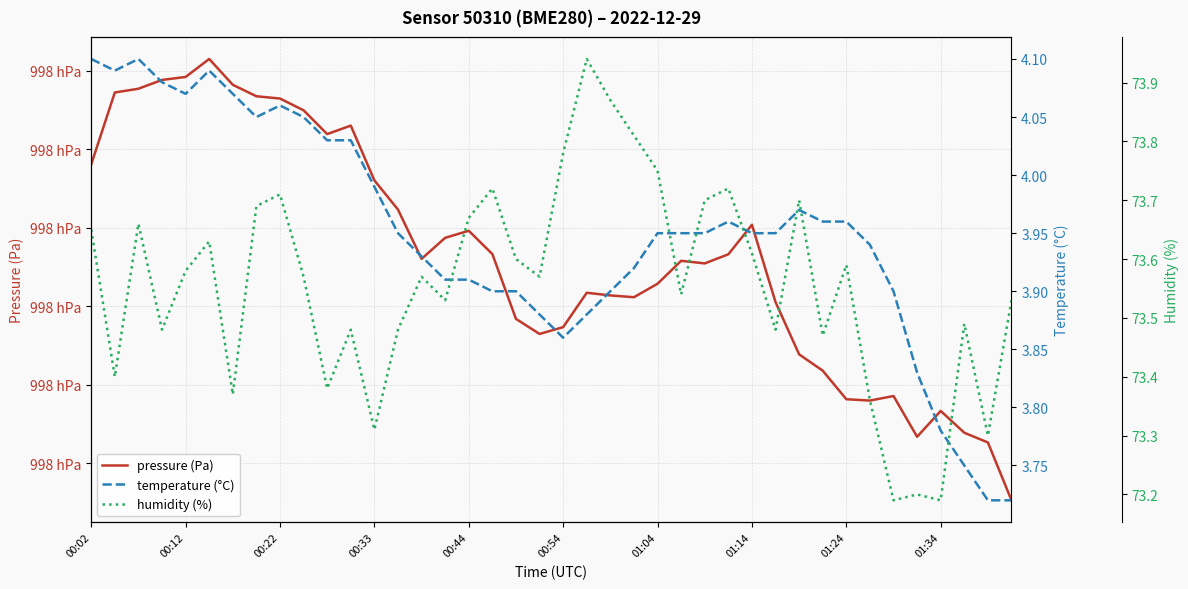

What is the label of the 7th point from the left?

01:04